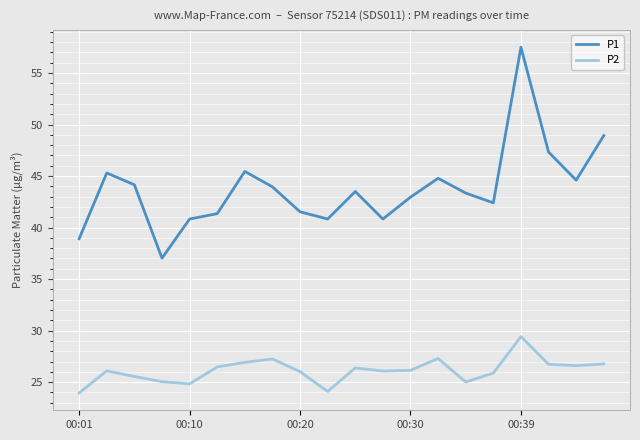

What is the greatest value displayed?

57.5